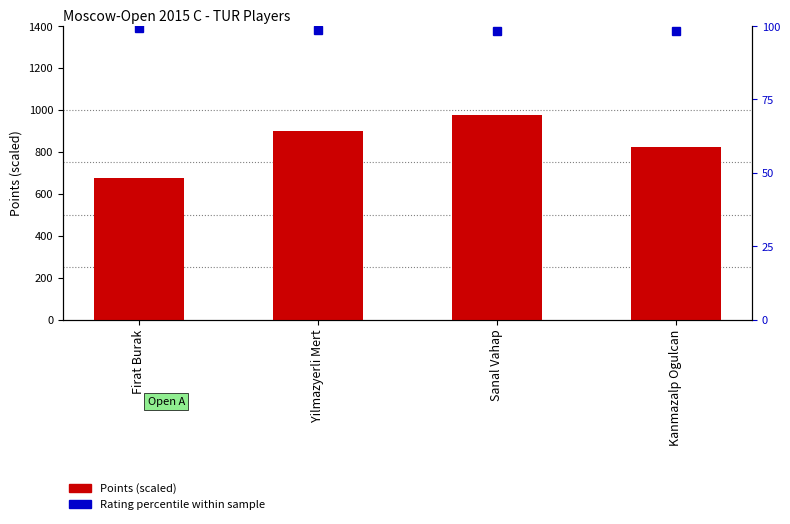

Reading left to right, list all the values displayed in this chart.

Points (scaled): Firat Burak=675.0	Yilmazyerli Mert=900.0	Sanal Vahap=975.0	Kanmazalp Ogulcan=825.0
Rating percentile: Firat Burak=99.4	Yilmazyerli Mert=98.6	Sanal Vahap=98.4	Kanmazalp Ogulcan=98.3